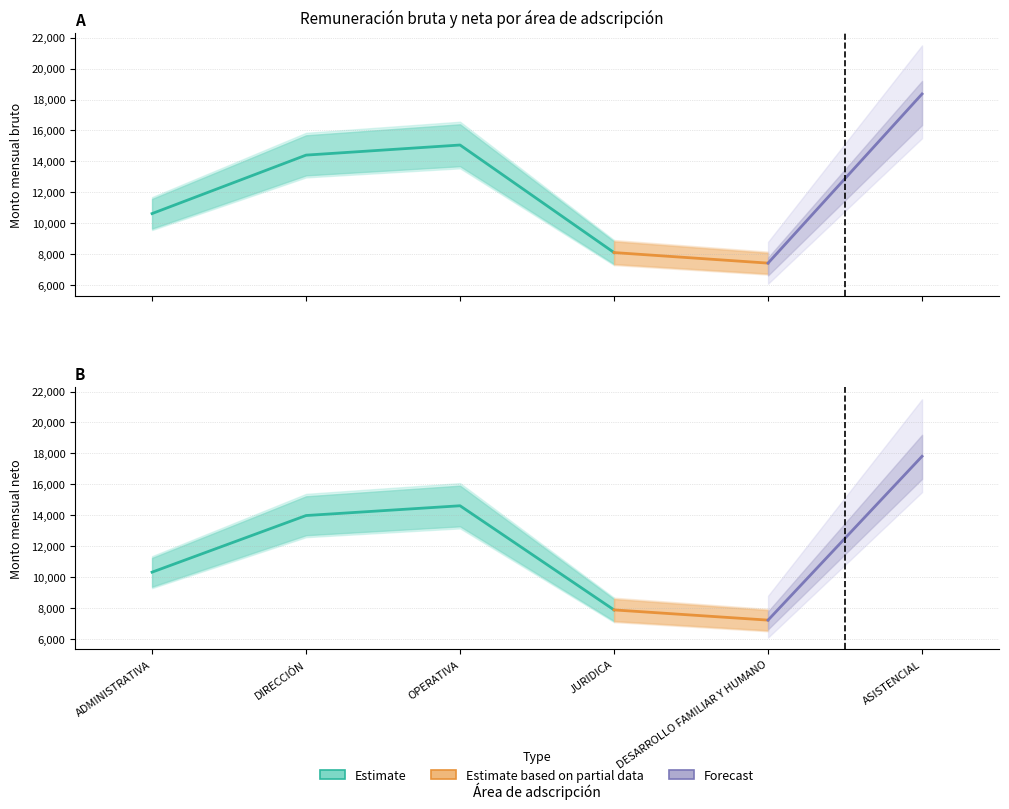

True or false: Monto mensual bruto and Monto mensual neto cross at least once.

False